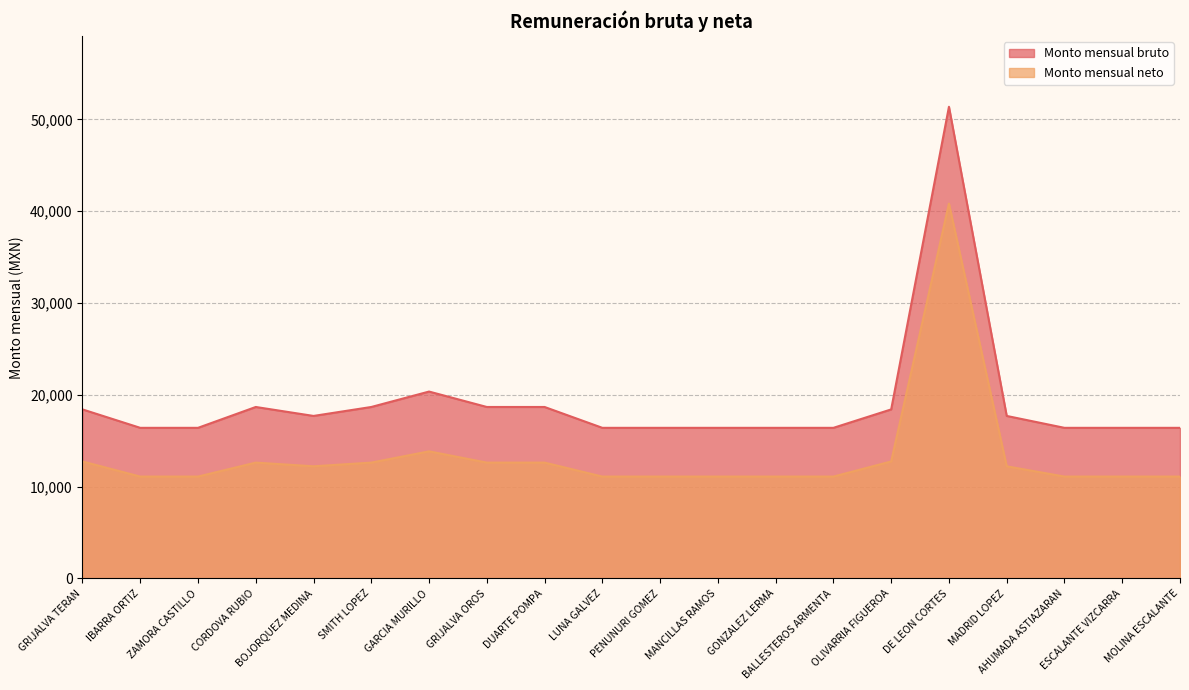

At which label does Monto mensual bruto reach its minimum?

IBARRA ORTIZ